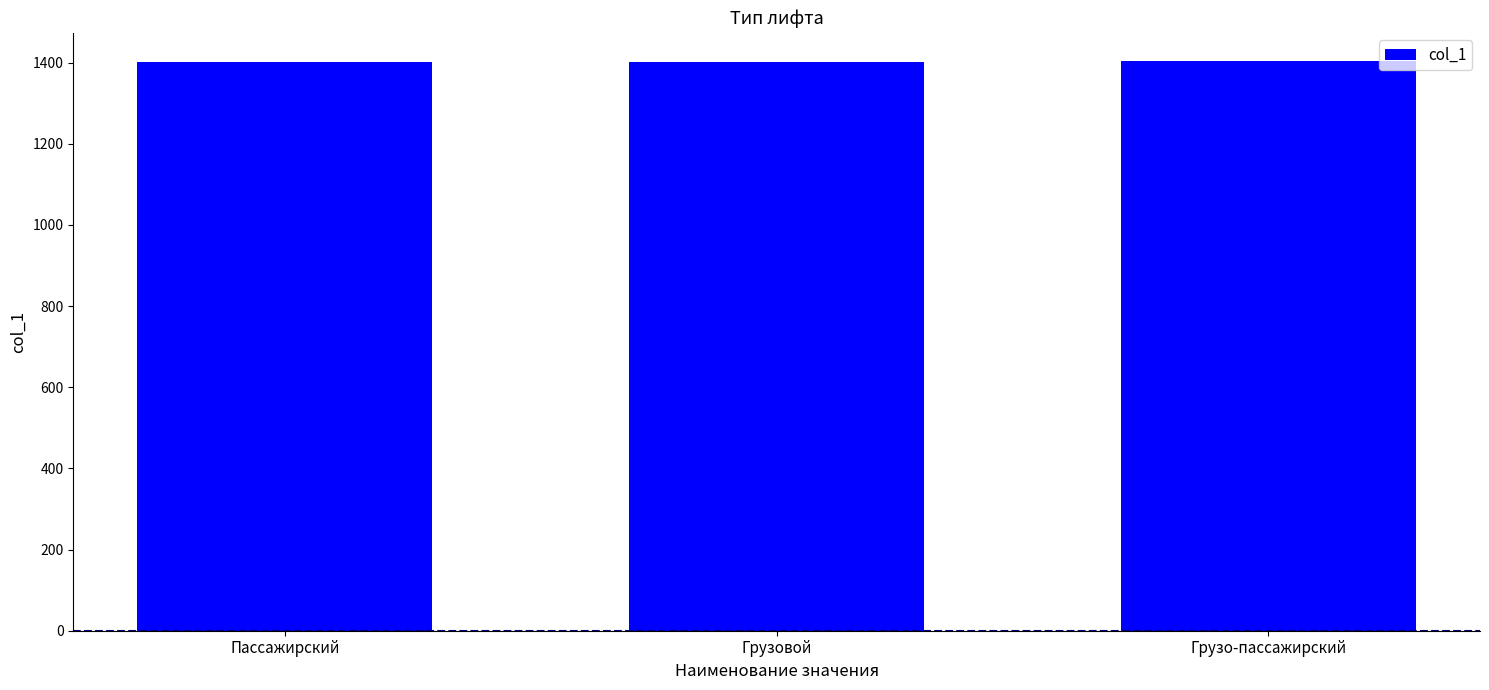

What is the difference between the maximum and minimum values?

2